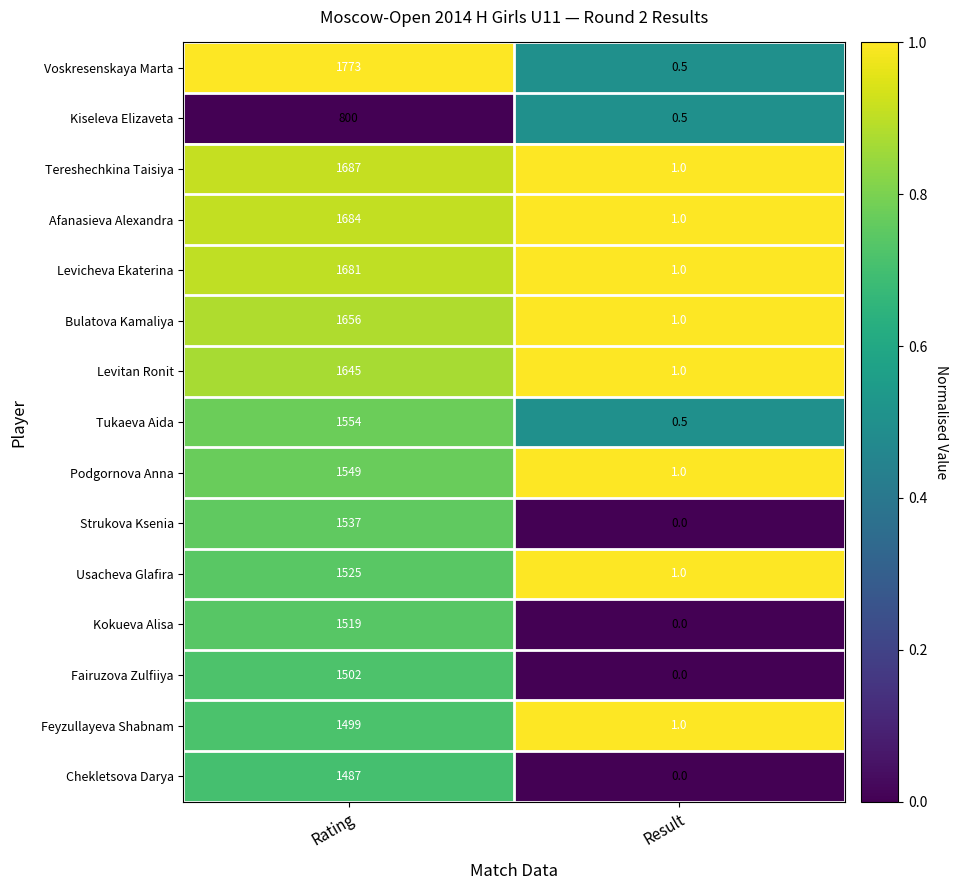

The Bulatova Kamaliya series shows 764.7 at Rating. True or false?

False